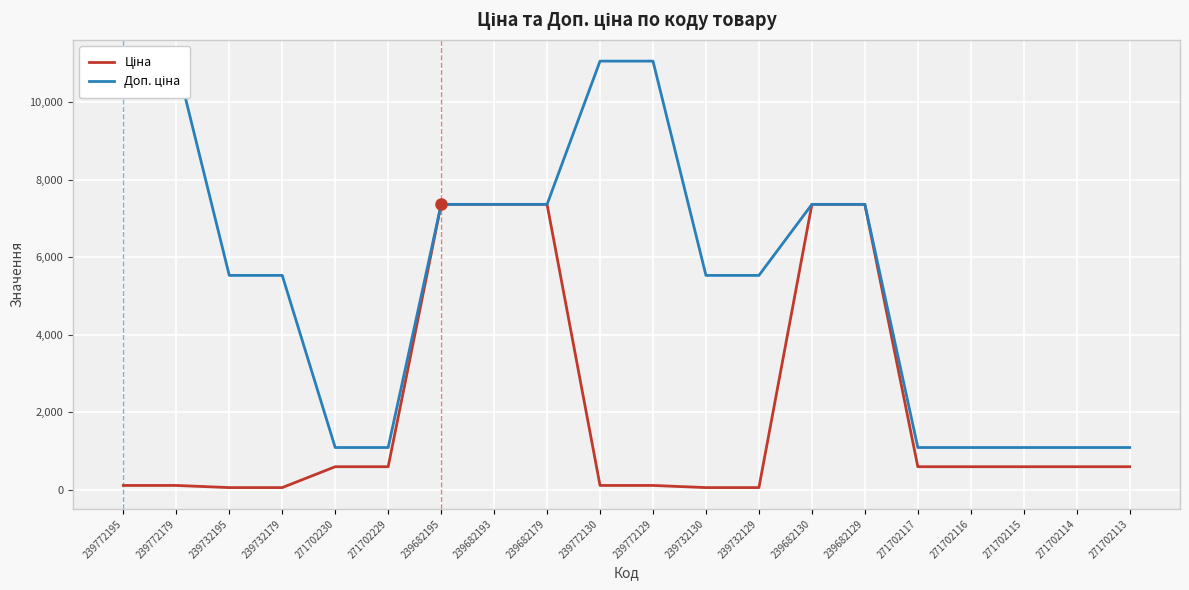

List the series in order of their peak value, lowest first.

Ціна, Доп. ціна